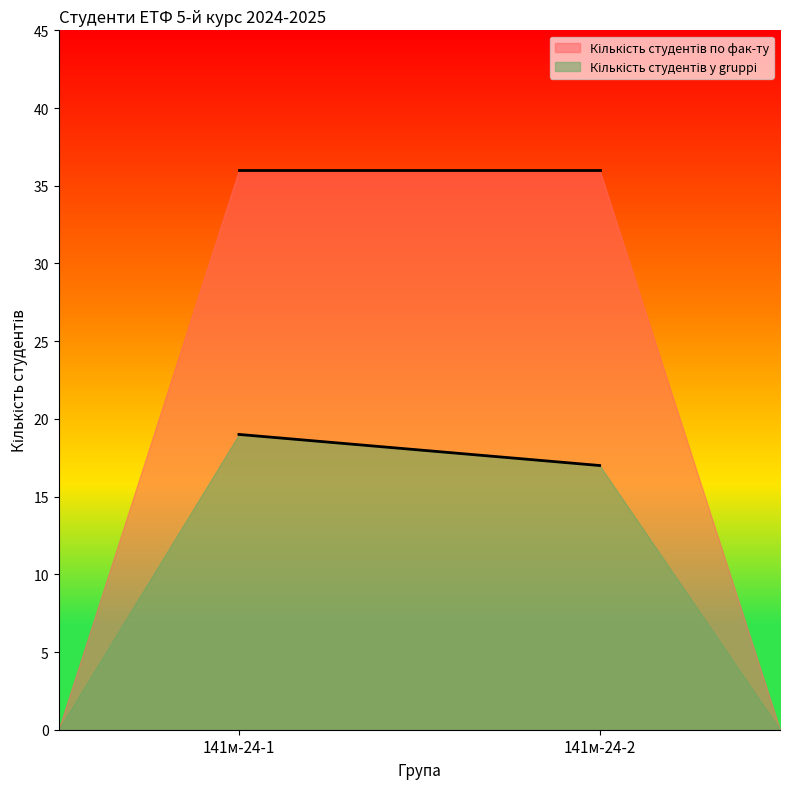

List the labels in order of Кількість студентів у gruppі value, largest first.

141м-24-1, 141м-24-2